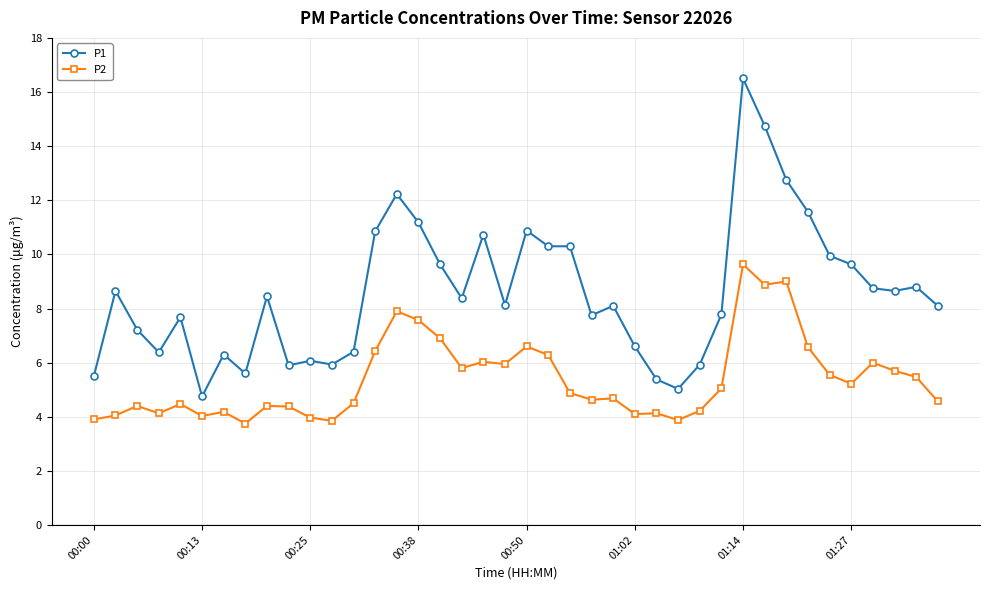

Which series has the largest range (max minus min)?

P1